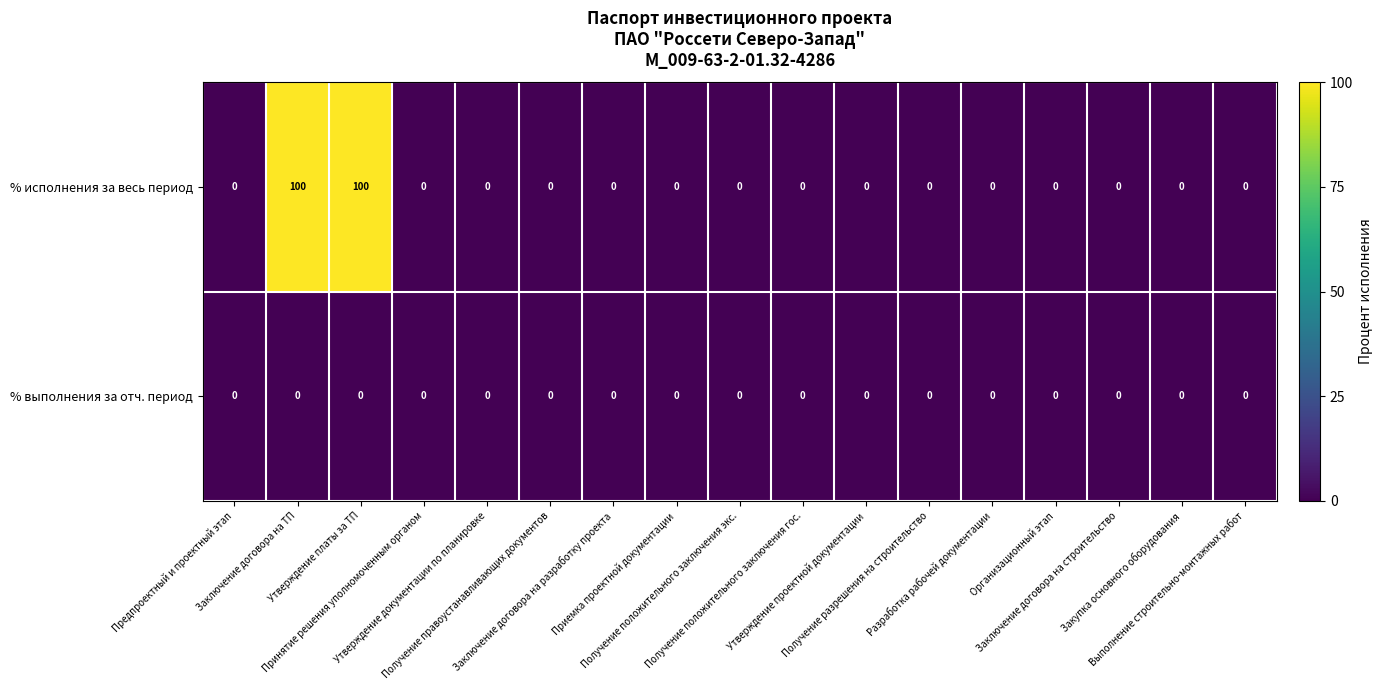

Rank the series by their maximum value, from lowest to highest.

% выполнения за отч. период, % исполнения за весь период